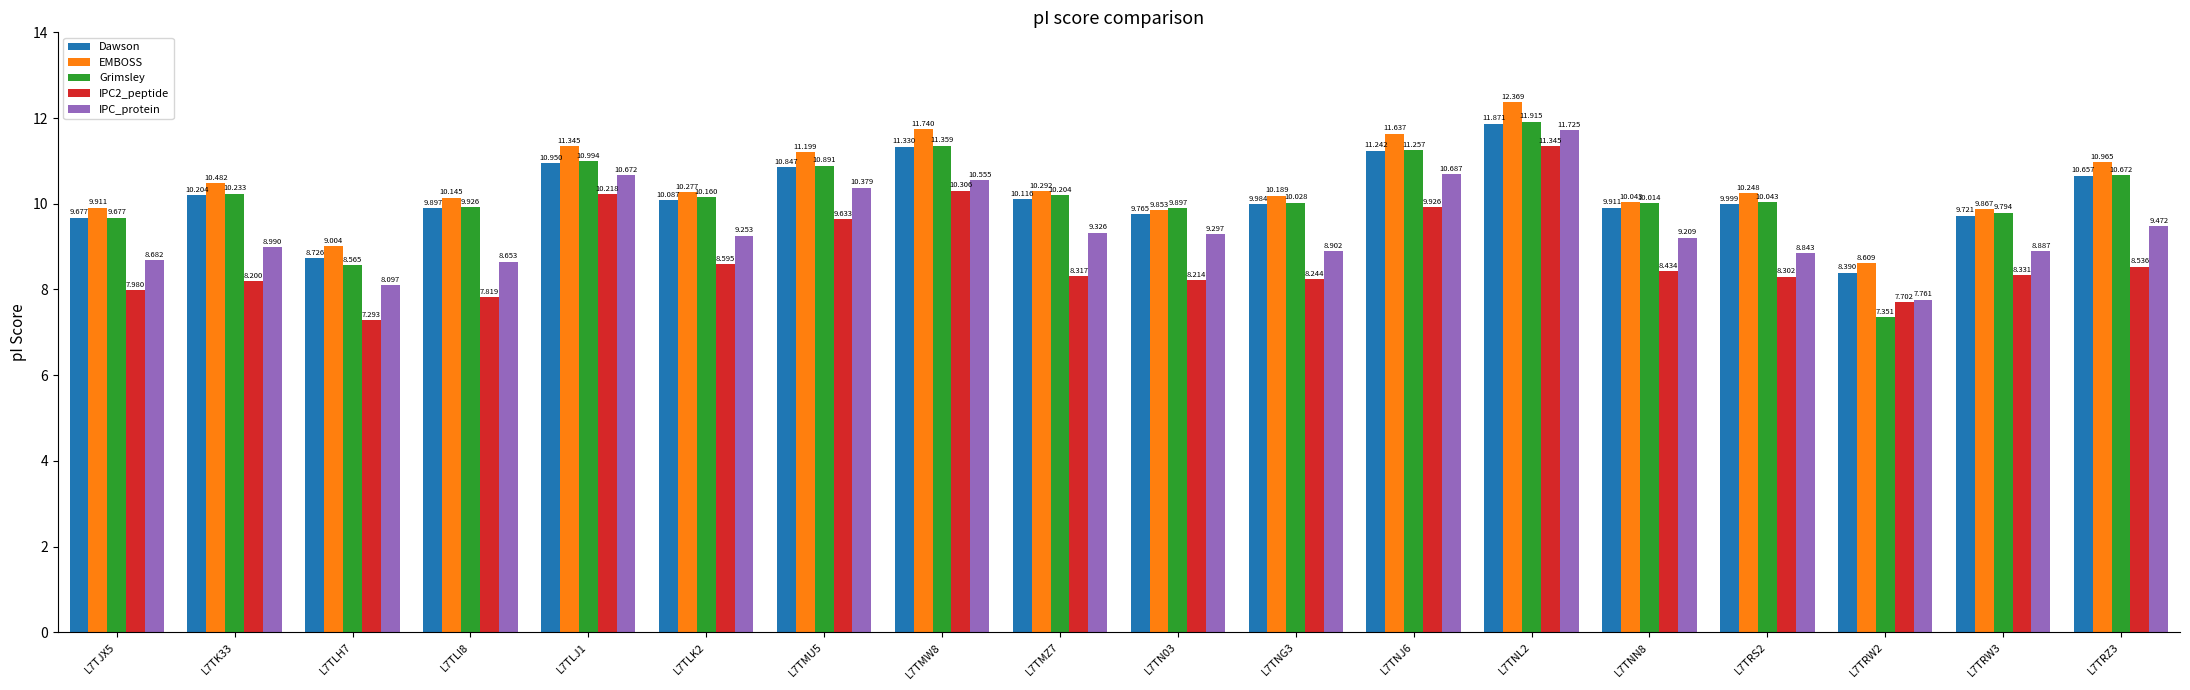

What is the sum of the IPC_protein values at L7TMW8 and L7TLH7?

18.7